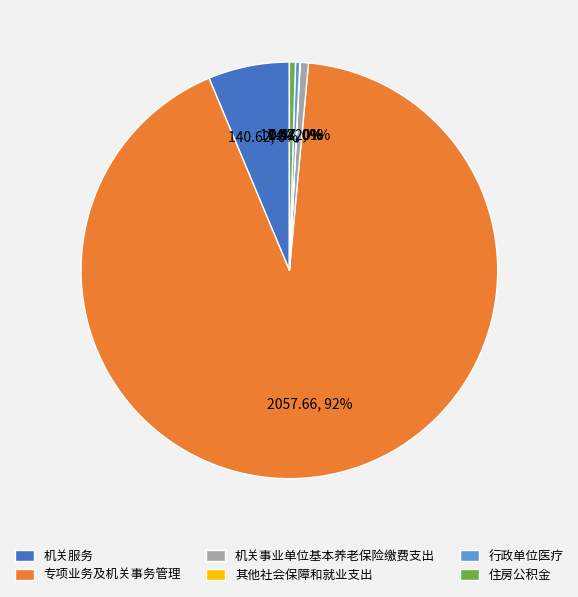

Which category has the biggest portion of the pie?

专项业务及机关事务管理